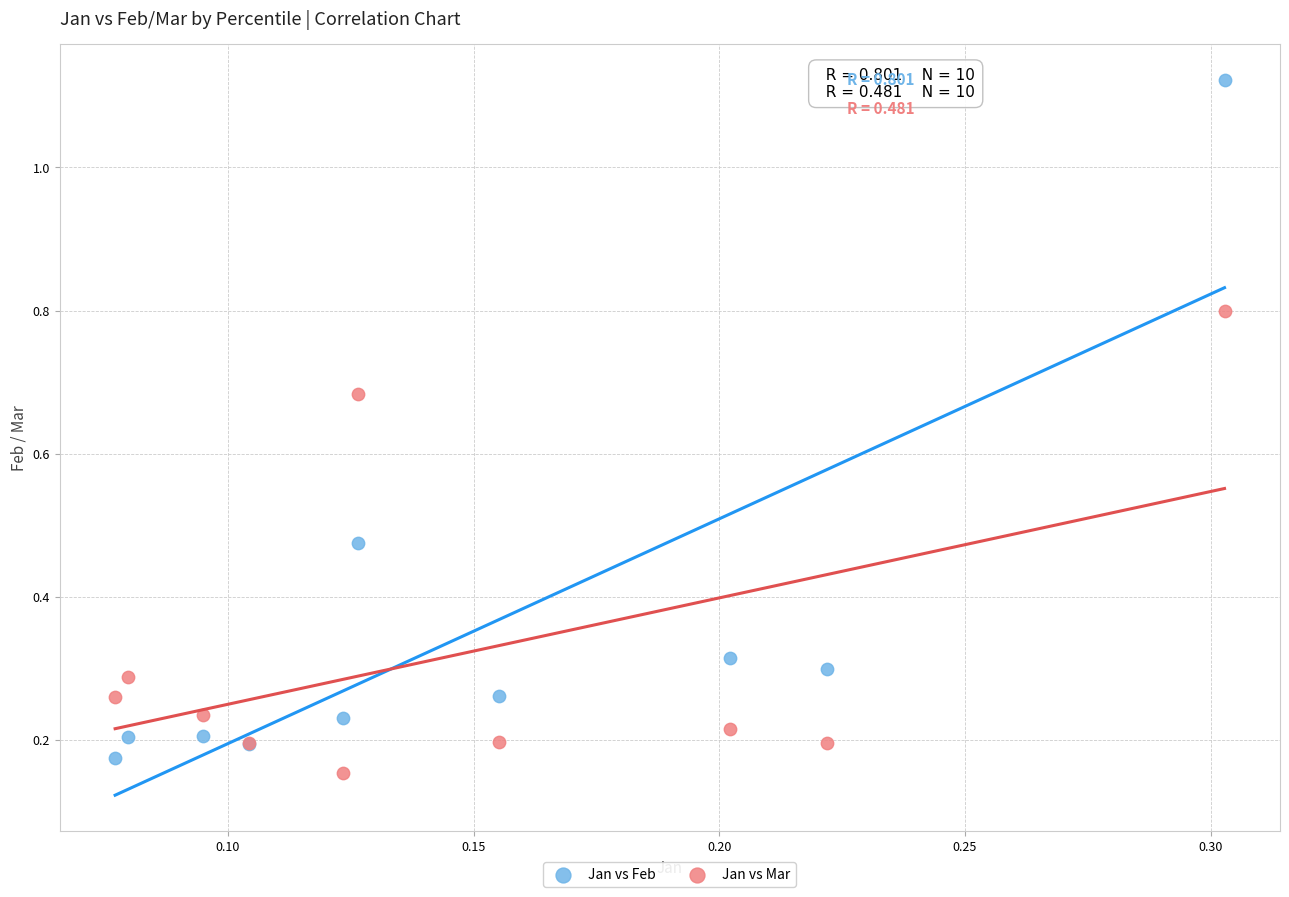

Which series reaches the maximum Y coordinate?

Jan vs Feb